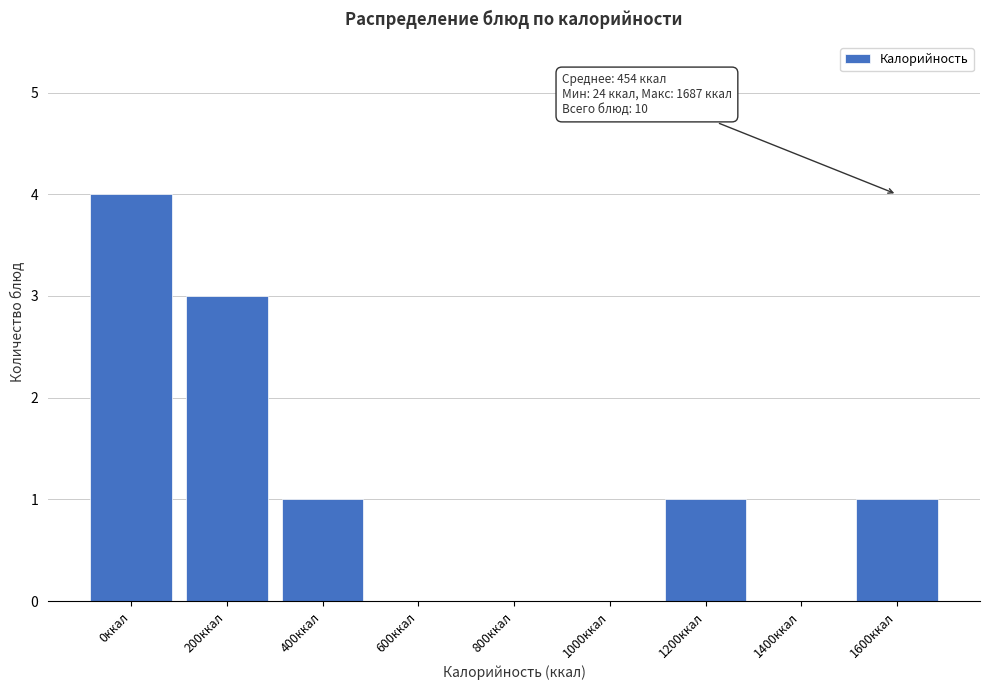

Reading left to right, extract all data points from this chart.

0ккал=4	200ккал=3	400ккал=1	600ккал=0	800ккал=0	1000ккал=0	1200ккал=1	1400ккал=0	1600ккал=1